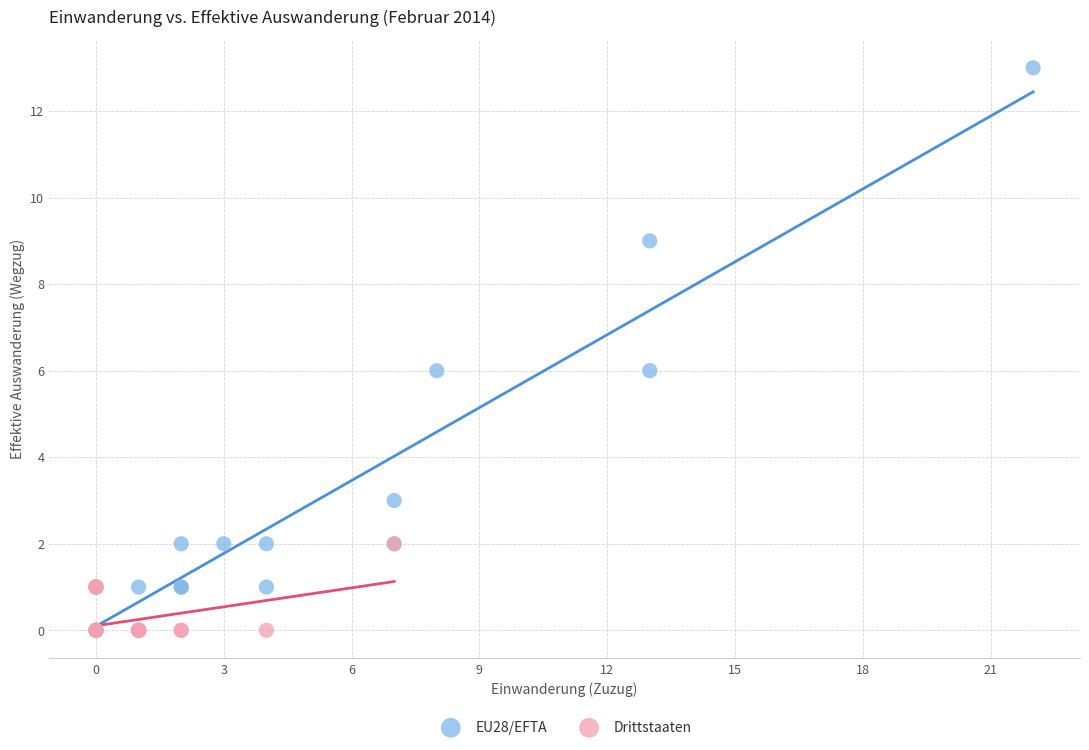

Which series reaches the maximum Y coordinate?

EU28/EFTA